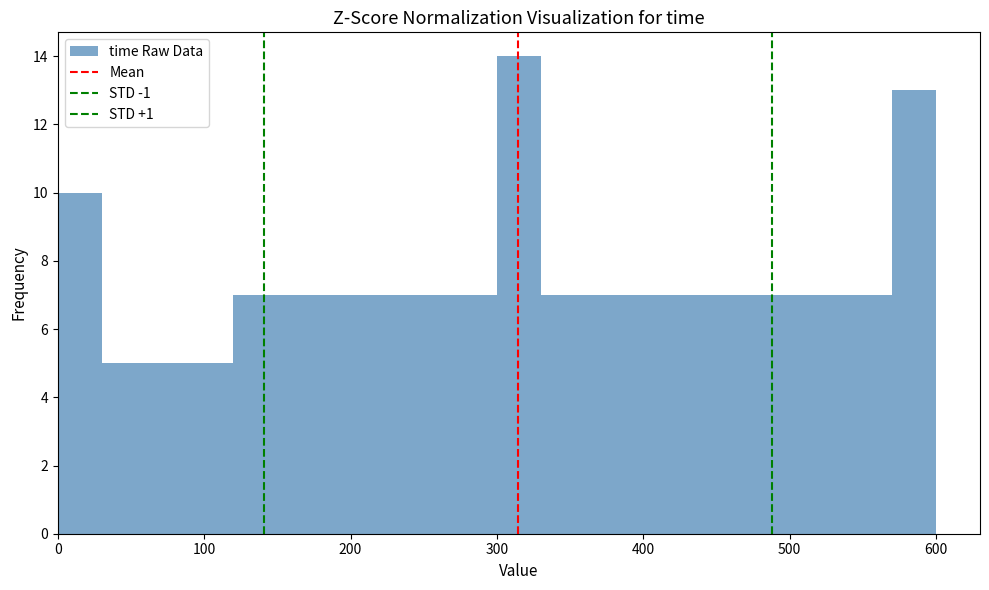

Read against the x-axis, roughly where is the centre of the tallest bar?

320